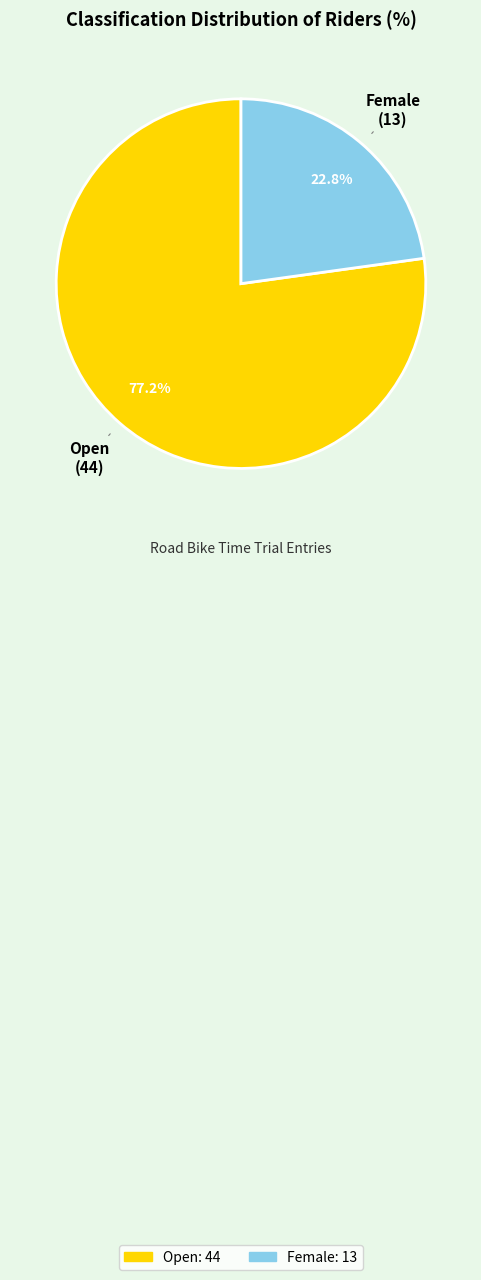

The Female slice represents 23% of the pie. True or false?

True